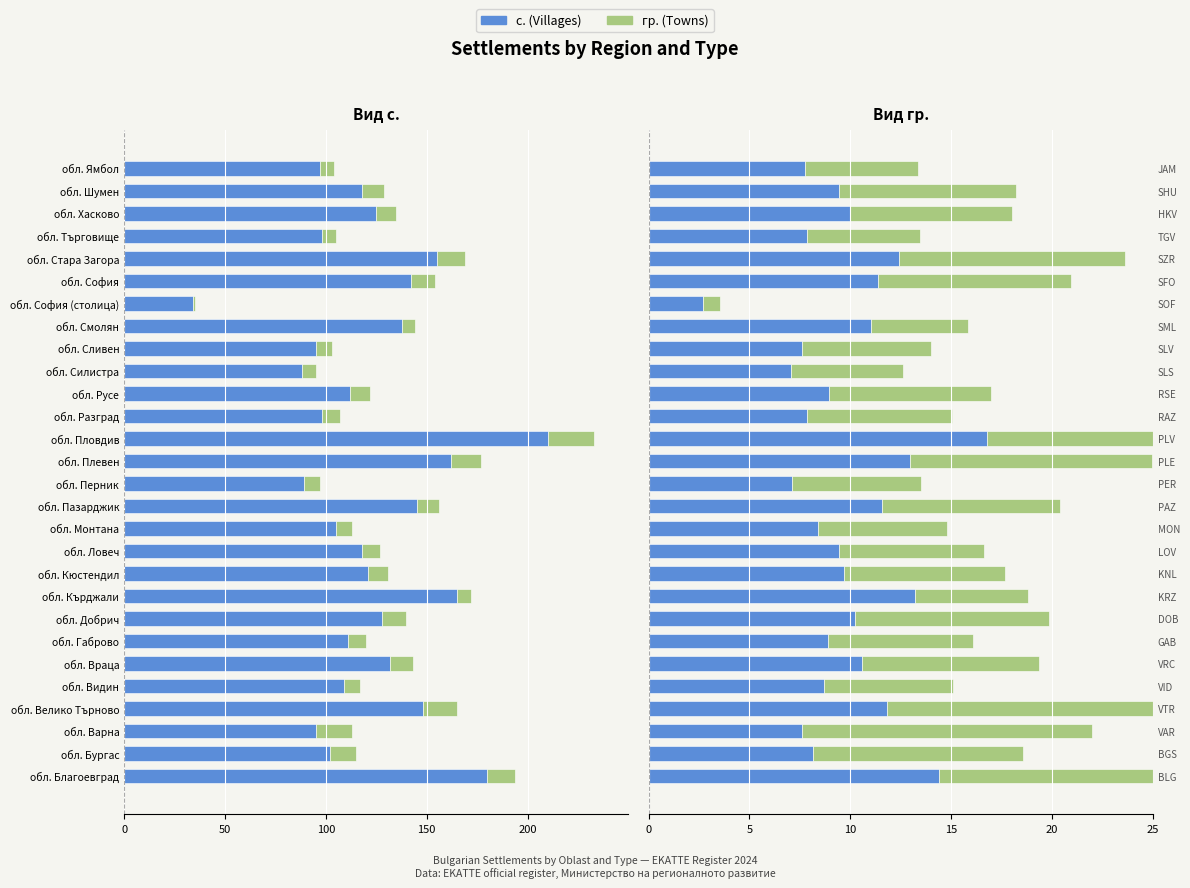

Rank the series at 20 from lowest to highest value.

гр. (towns), с. (villages)